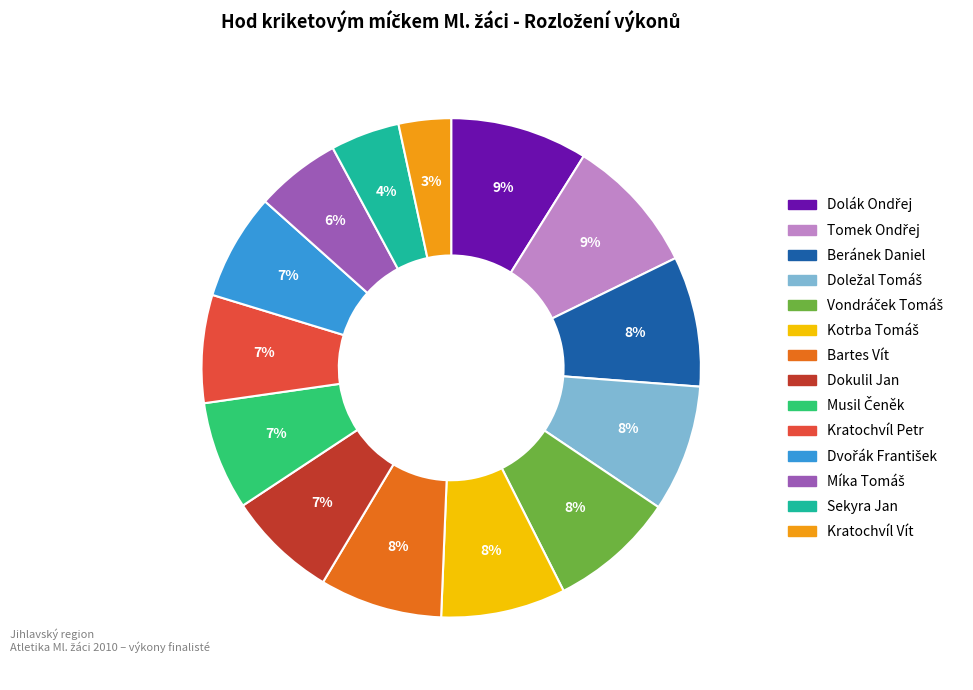

What percentage is the Kratochvíl Petr slice, to the nearest percent?

7%